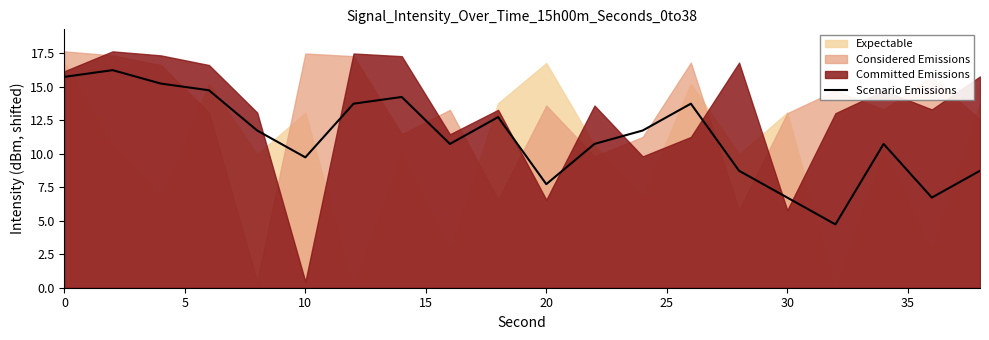

Is it true that the value at 0 is 22.3?

False